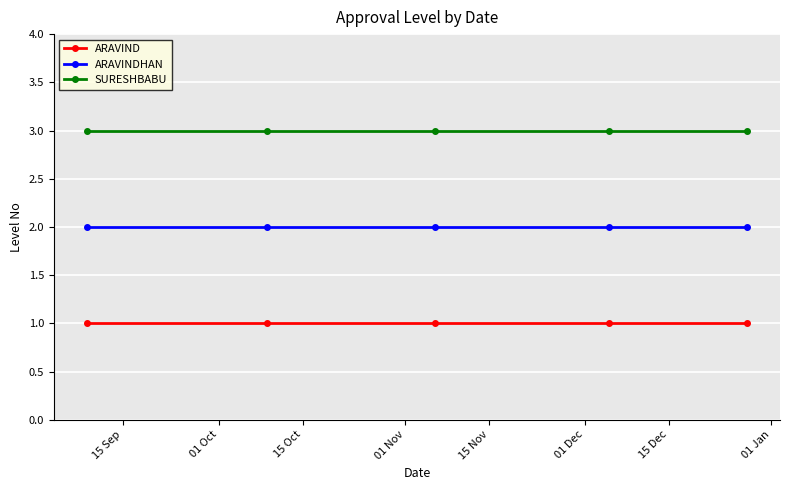

True or false: SURESHBABU and ARAVINDHAN cross at least once.

False